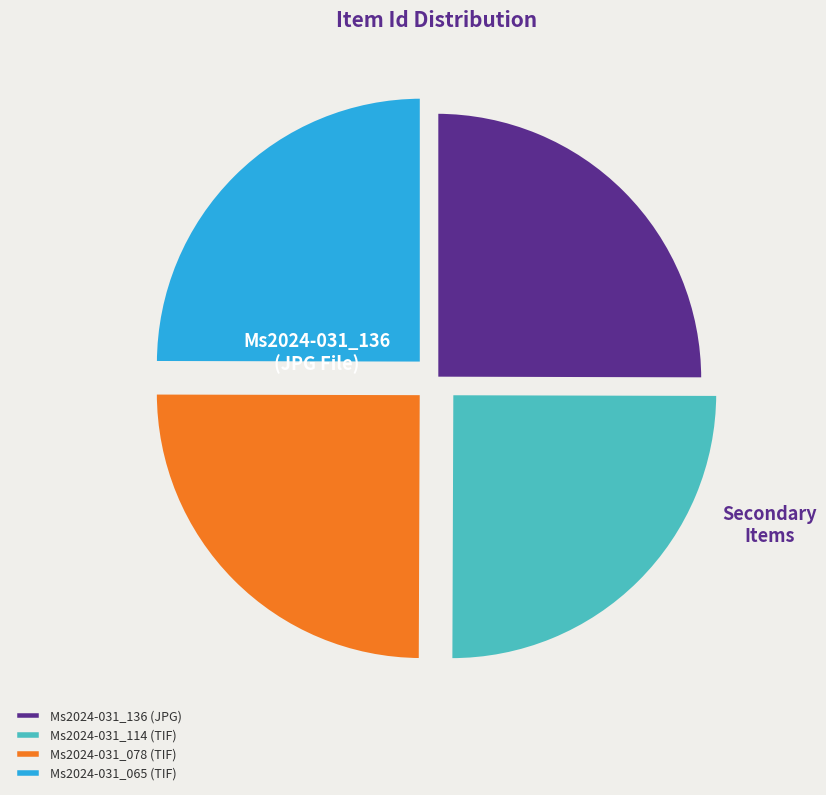

Does any single category account for the majority?

No